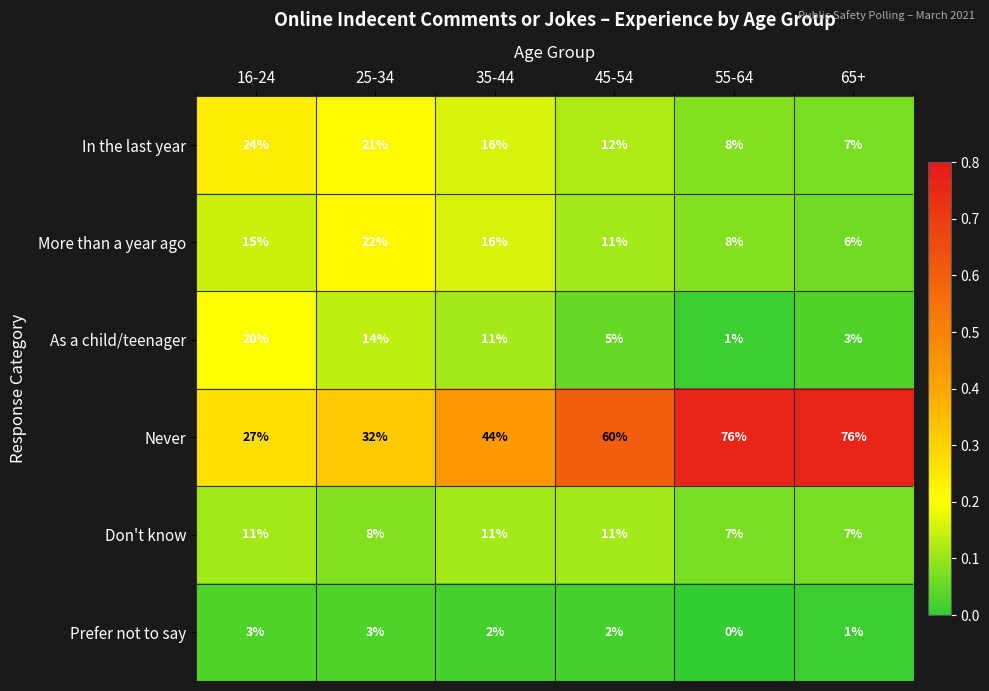

Which series has the largest total across all categories?

Never